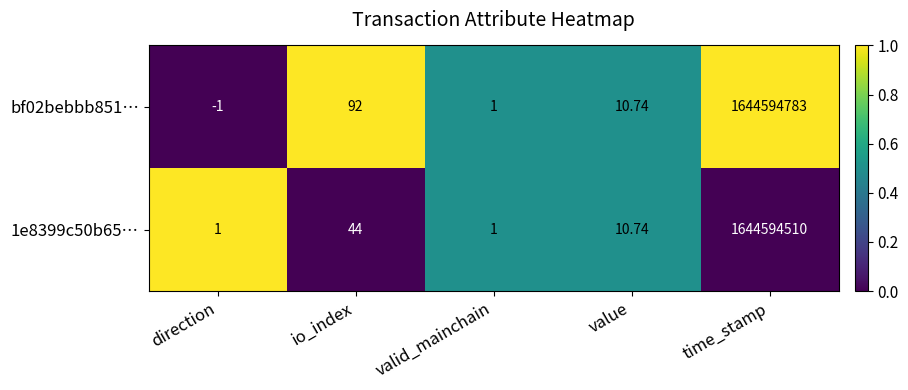

List the series in order of their peak value, highest first.

bf02bebbb851…, 1e8399c50b65…